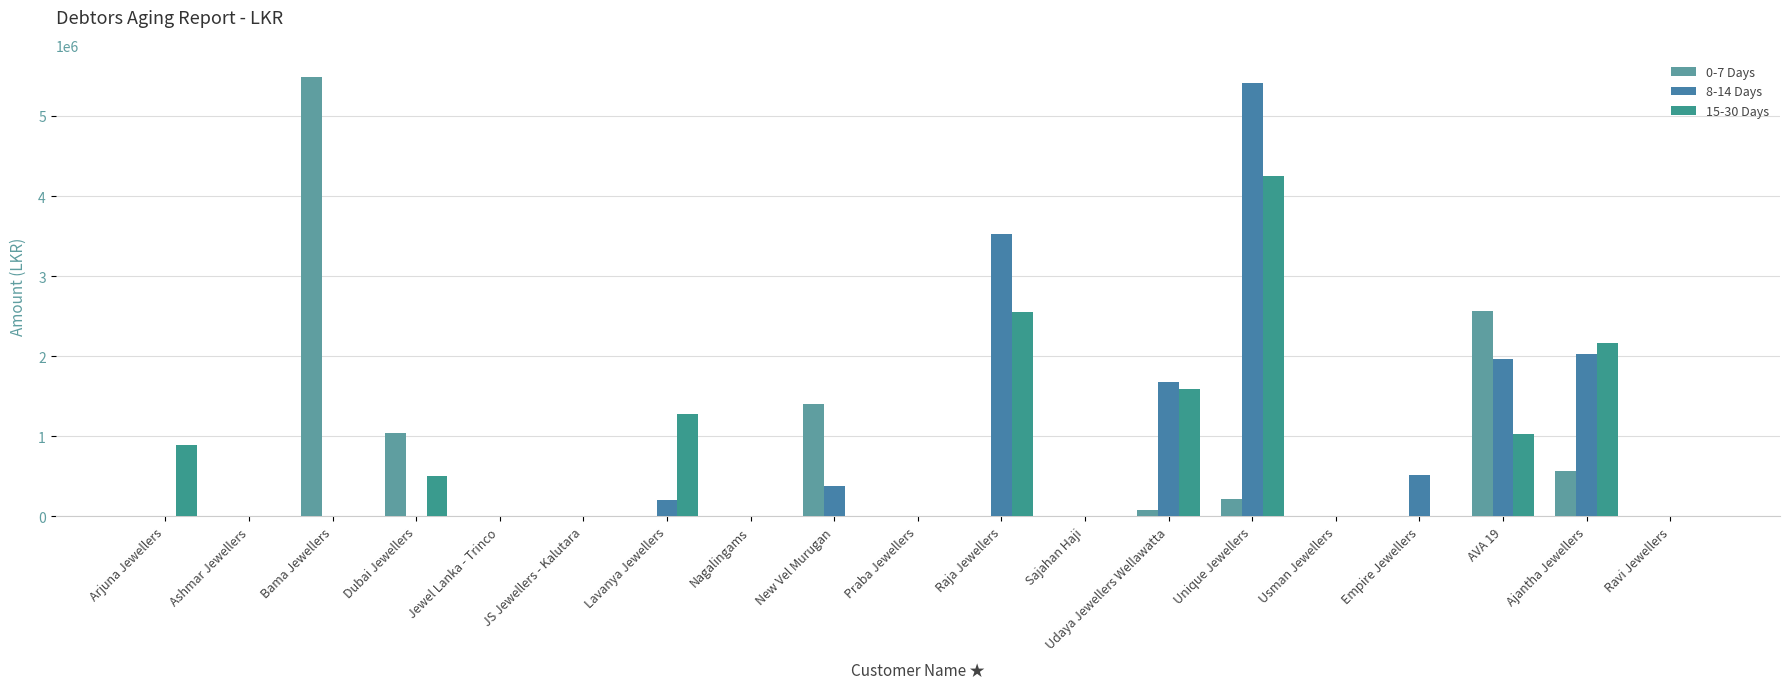

Which series changed the most between Bama Jewellers and Empire Jewellers?

0-7 Days